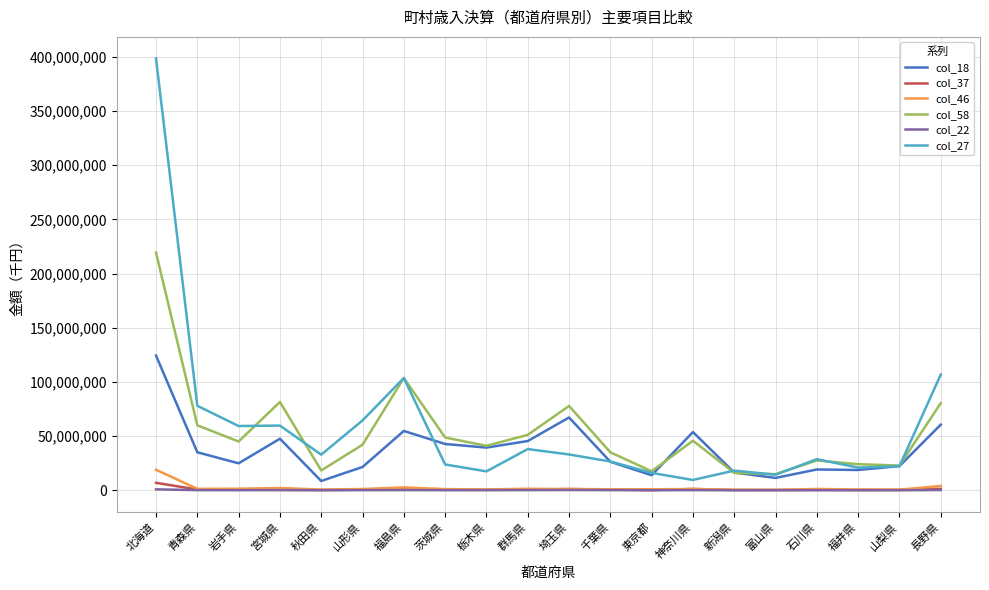

What position from the right is 石川県?

4